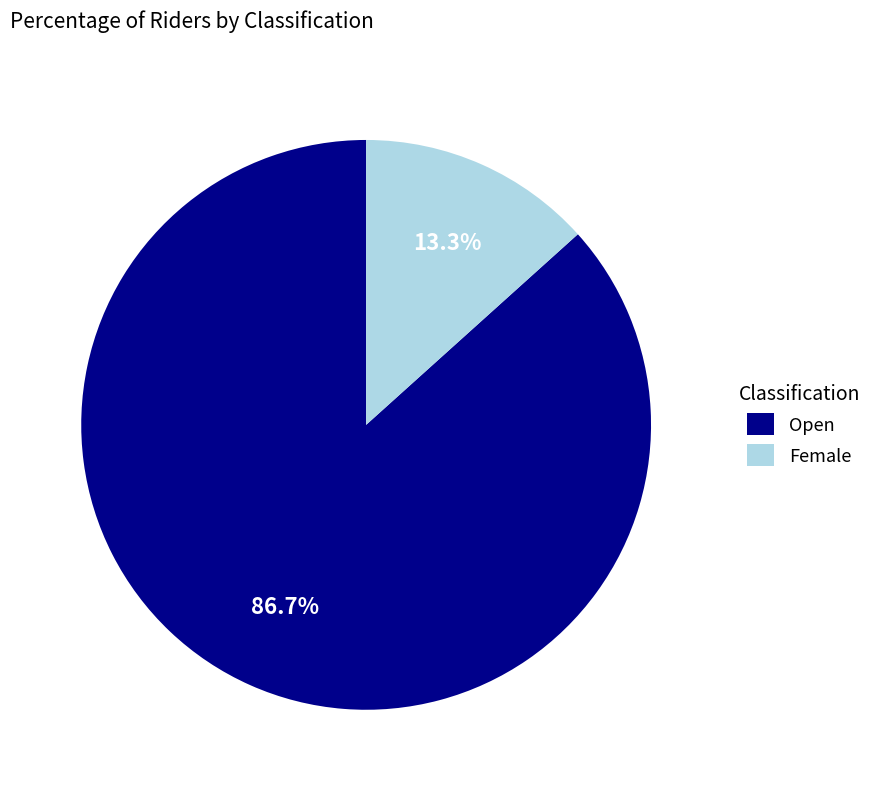

The Open slice represents 73% of the pie. True or false?

False